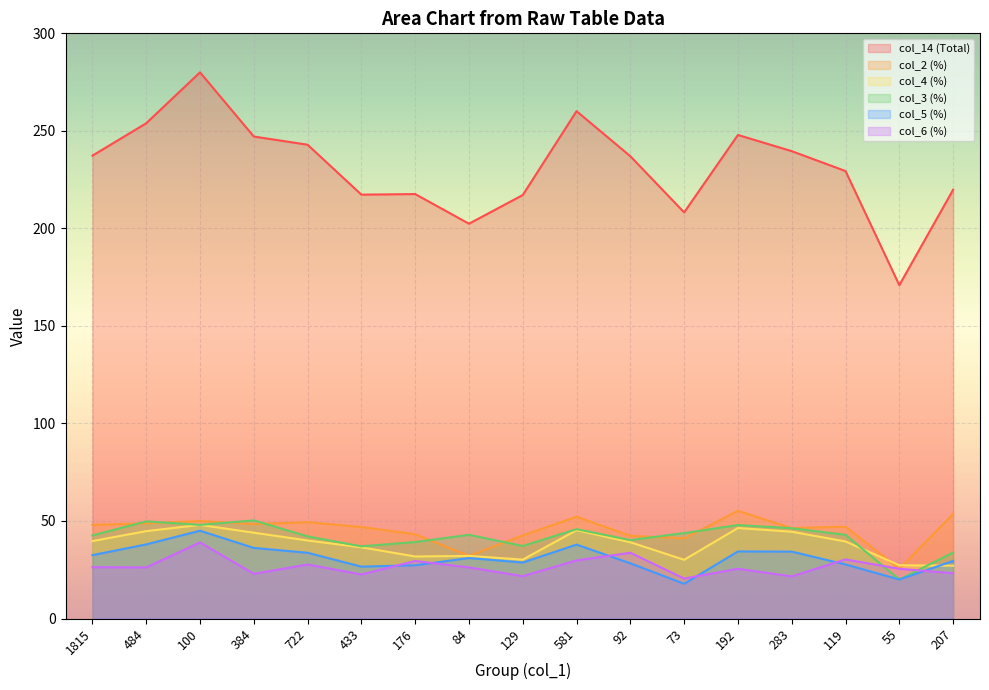

True or false: col_6 (%) and col_5 (%) intersect in this chart.

True